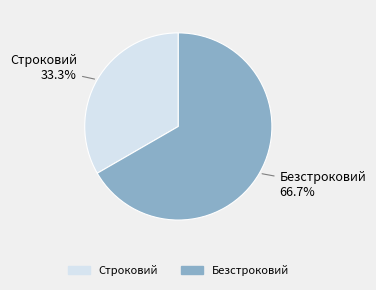

The Безстроковий slice represents 67% of the pie. True or false?

True